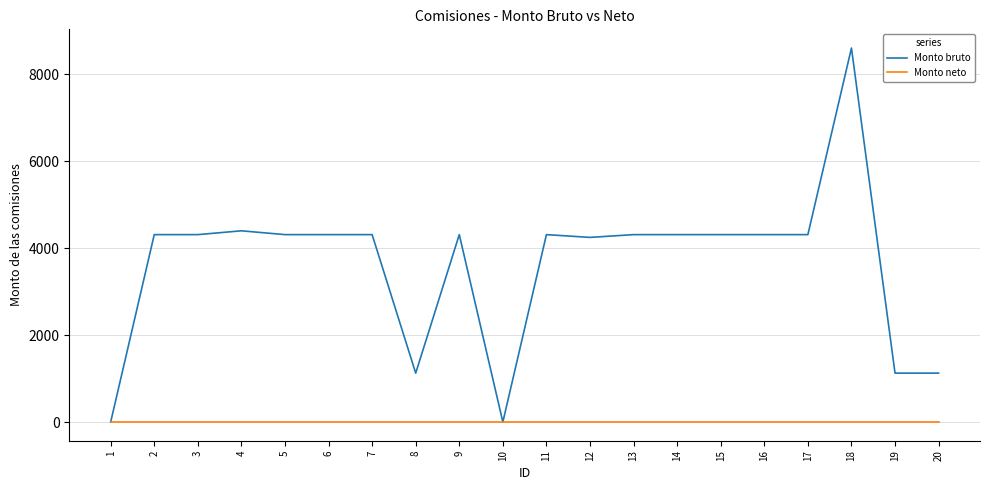

List the series in order of their overall mean, highest first.

Monto bruto, Monto neto